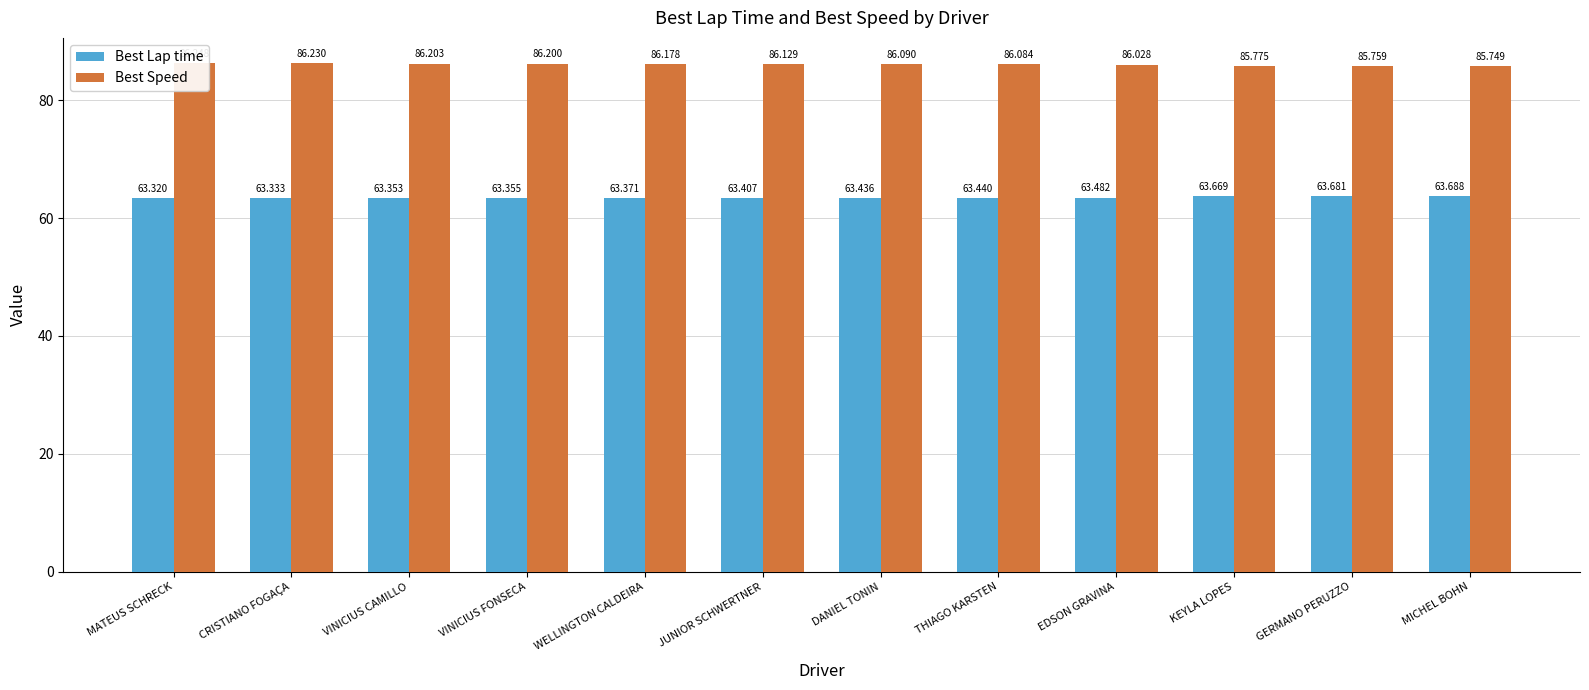

At which label does Best Speed reach its minimum?

MICHEL BOHN